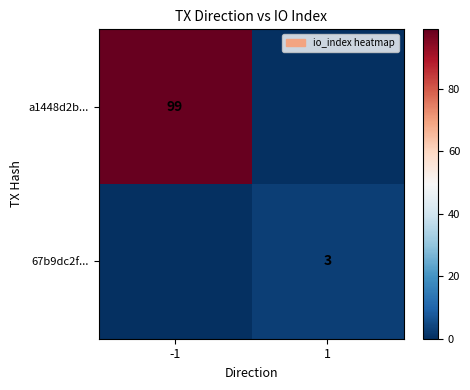

Is the value of 67b9dc2f... at 1 greater than the value of a1448d2b... at -1?

No